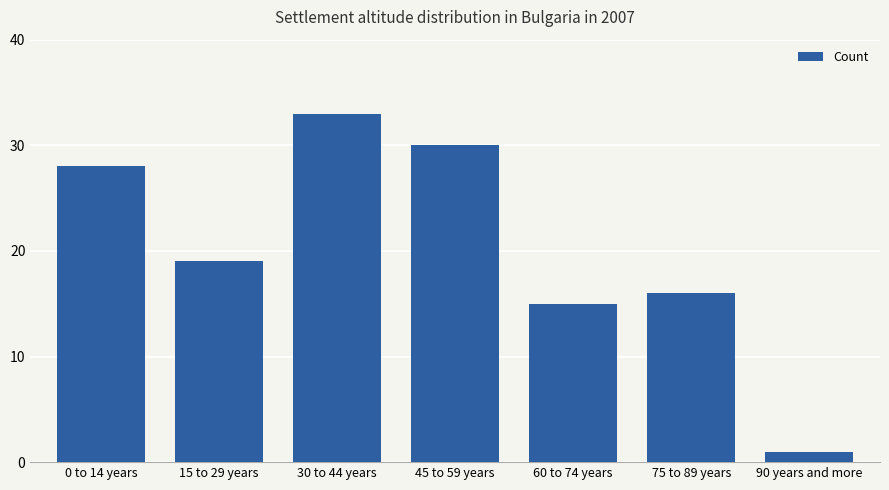

What is the sum of the values at 15 to 29 years and 0 to 14 years?

47